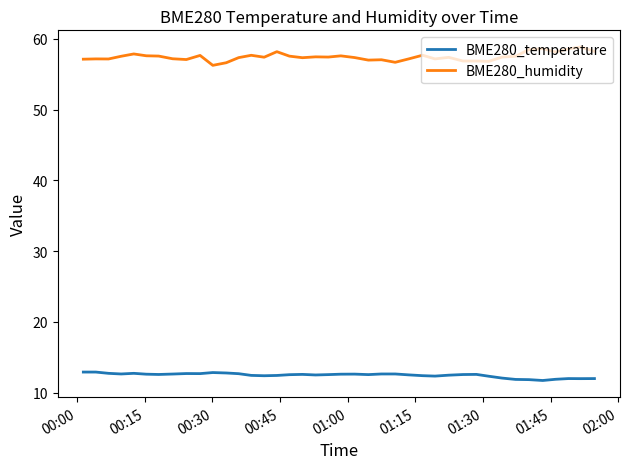

Which series has the largest total across all categories?

BME280_humidity